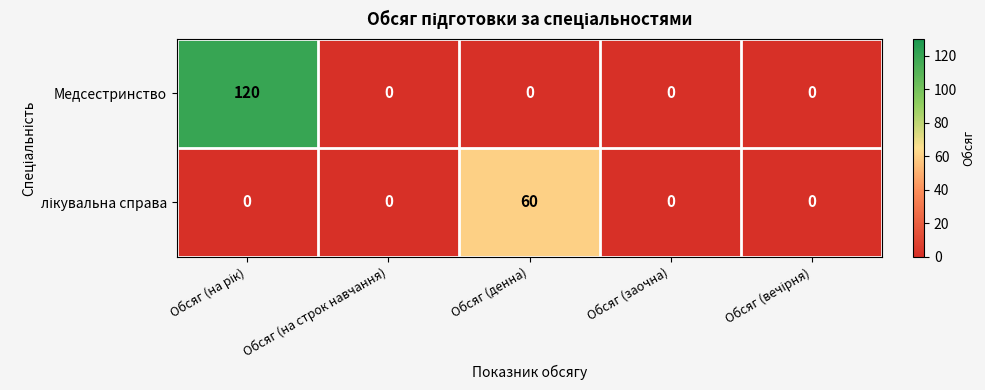

Which series has the largest total across all categories?

Медсестринство